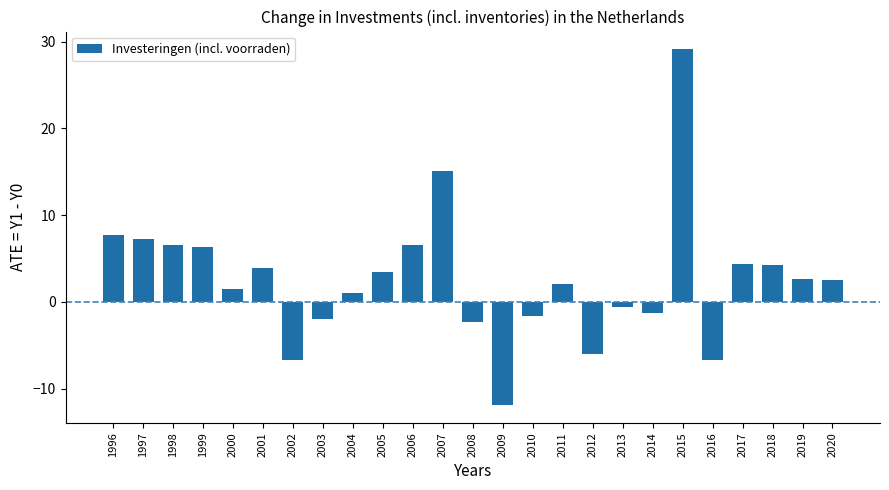

Where is the data nearest to the value 8?

1996